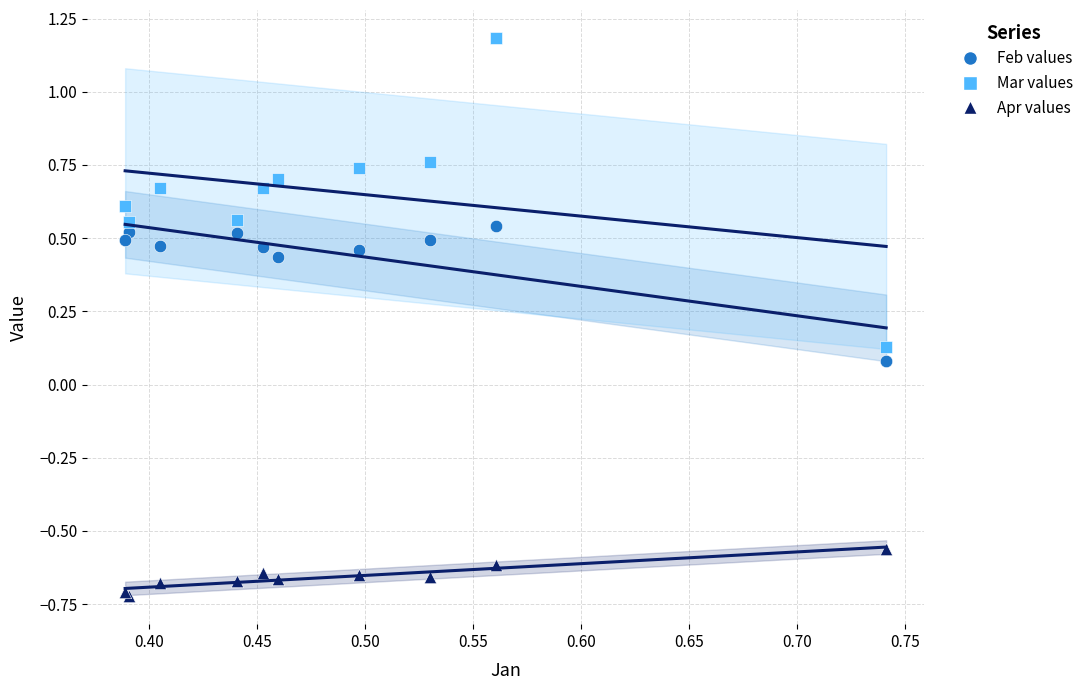

Which series reaches the minimum Y coordinate?

Apr values